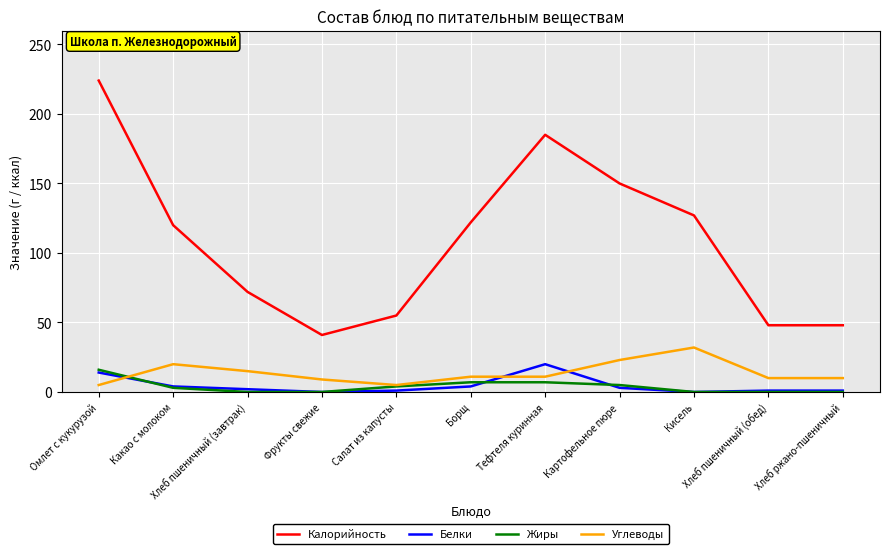

What is the highest value of the Белки series?

20